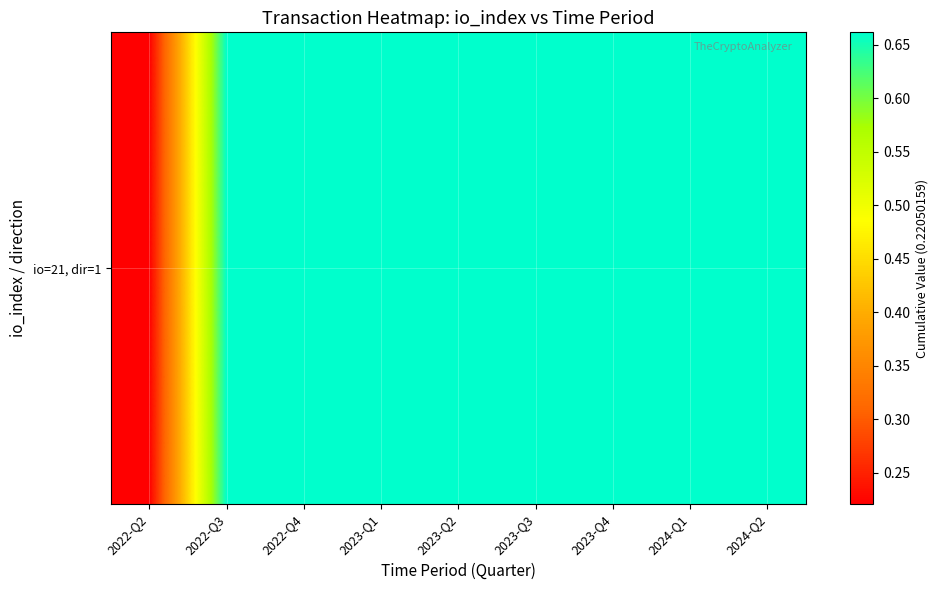

List the labels in order of value, smallest first.

2022-Q2, 2022-Q3, 2022-Q4, 2023-Q1, 2023-Q2, 2023-Q3, 2023-Q4, 2024-Q1, 2024-Q2